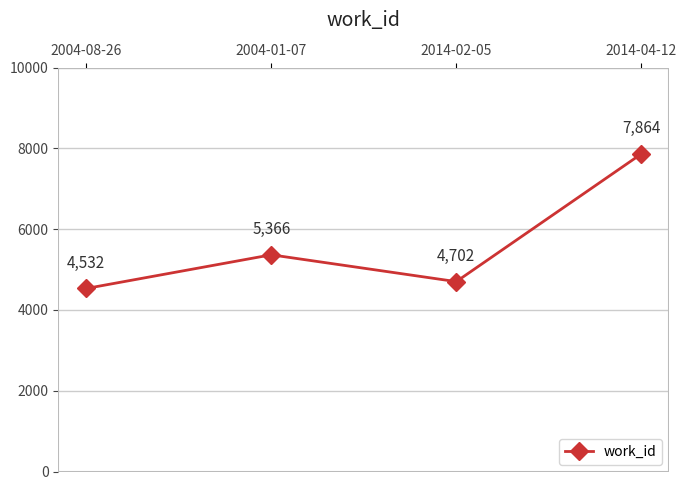

Where is the first local minimum?

2014-02-05